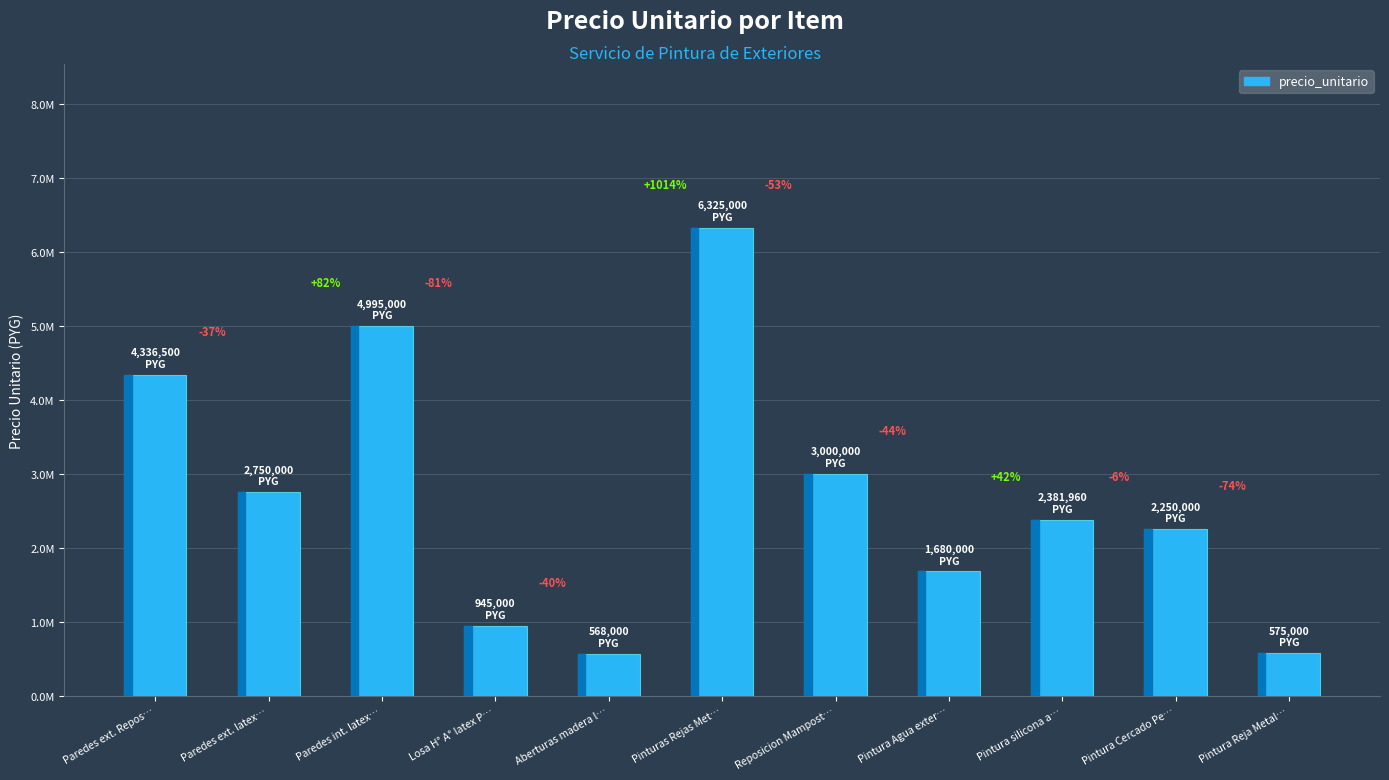

Are the bars horizontal?

No